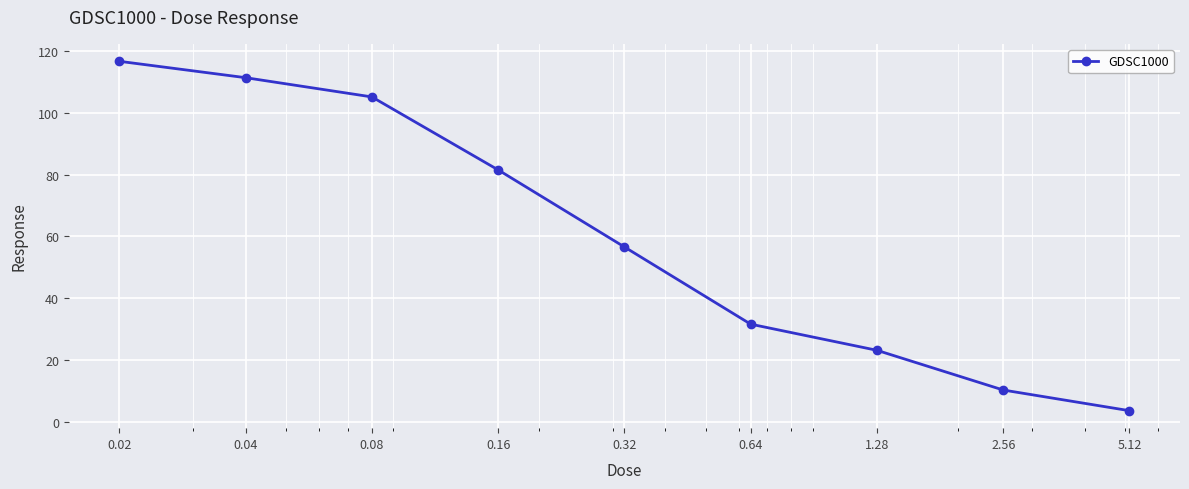

What is the difference between the maximum and minimum values?

112.8